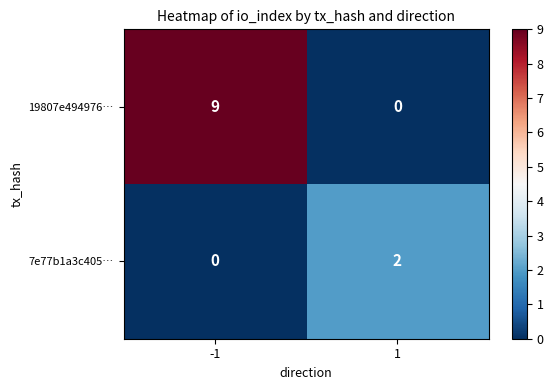

At which category is the sum across all series the highest?

-1